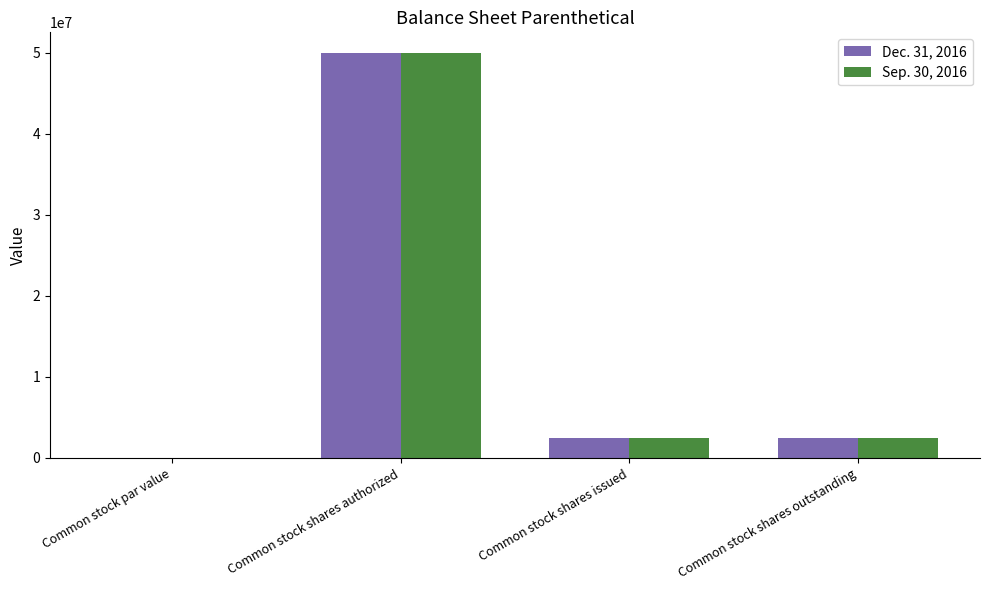

The Sep. 30, 2016 series shows 2505000.0 at Common stock shares outstanding. True or false?

True